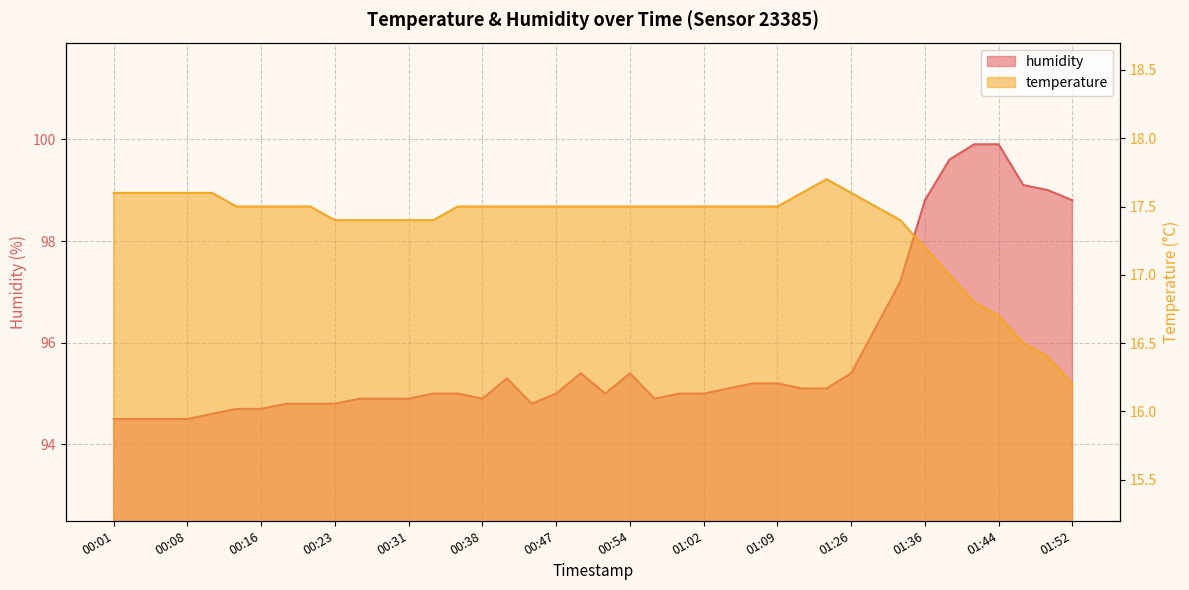

At which category is the sum across all series the highest?

01:41